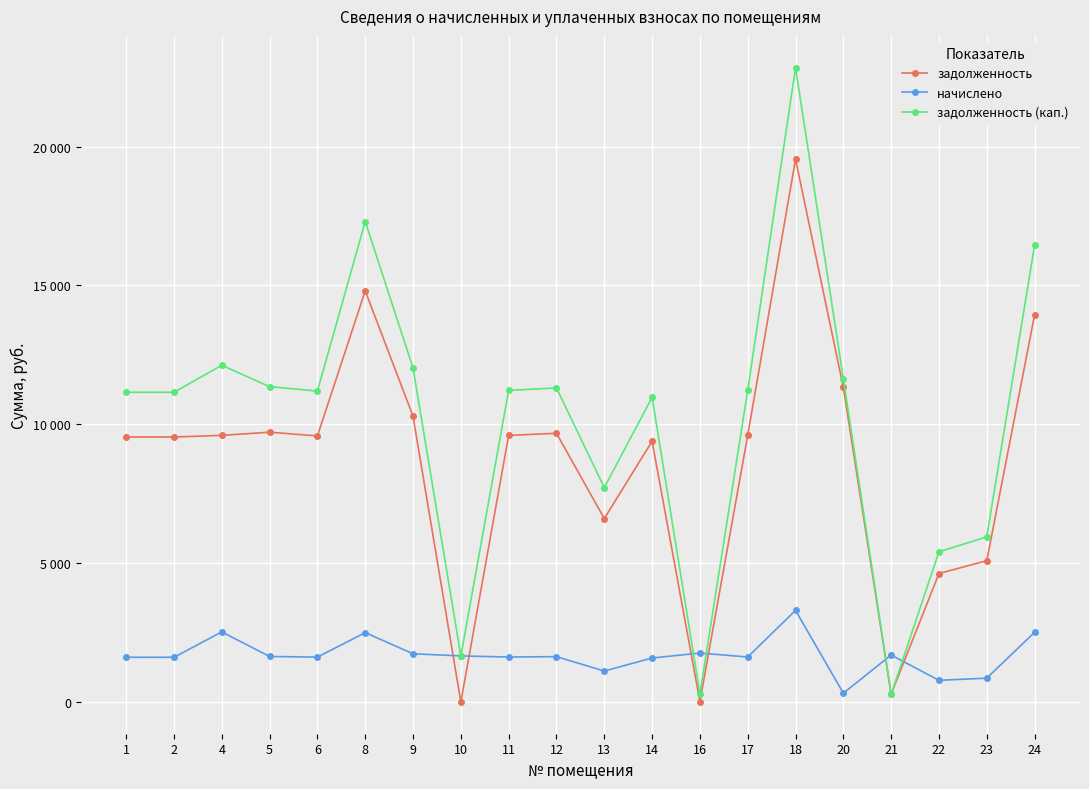

Reading right to left, what are all the values shown in this chart?

задолженность: 24=13939.2	23=5088.0	22=4627.2	21=281.6	20=11328.0	18=19545.6	17=9600.0	16=15.5	14=9388.8	13=6604.8	12=9676.8	11=9600.0	10=0.0	9=10291.2	8=14803.2	6=9580.8	5=9715.2	4=9601.6	2=9542.4	1=9542.4
начислено: 24=2509.3	23=858.6	22=780.8	21=1691.3	20=318.4	18=3298.3	17=1620.0	16=1762.6	14=1584.4	13=1114.6	12=1633.0	11=1620.0	10=1658.9	9=1736.6	8=2498.0	6=1616.8	5=1639.4	4=2524.0	2=1610.3	1=1610.3
задолженность (кап.): 24=16448.5	23=5946.6	22=5408.0	21=274.9	20=11646.4	18=22843.9	17=11220.0	16=293.1	14=10973.2	13=7719.4	12=11309.8	11=11220.0	10=1658.9	9=12027.8	8=17301.2	6=11197.6	5=11354.6	4=12125.6	2=11152.7	1=11152.7